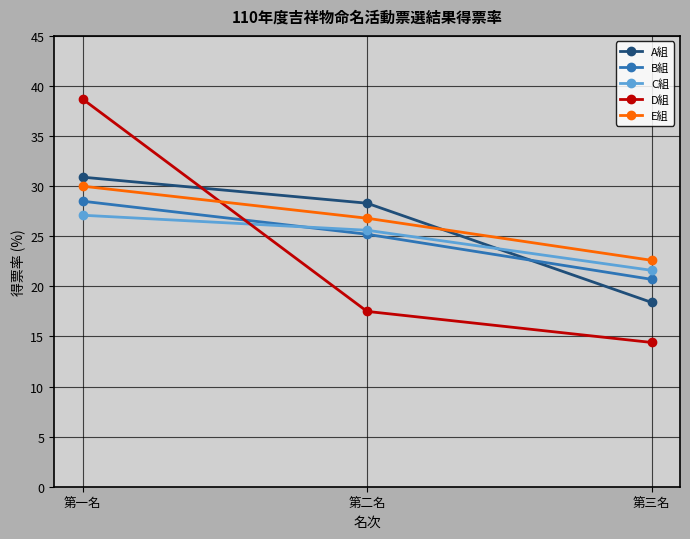

Which series has the widest spread of values?

D組